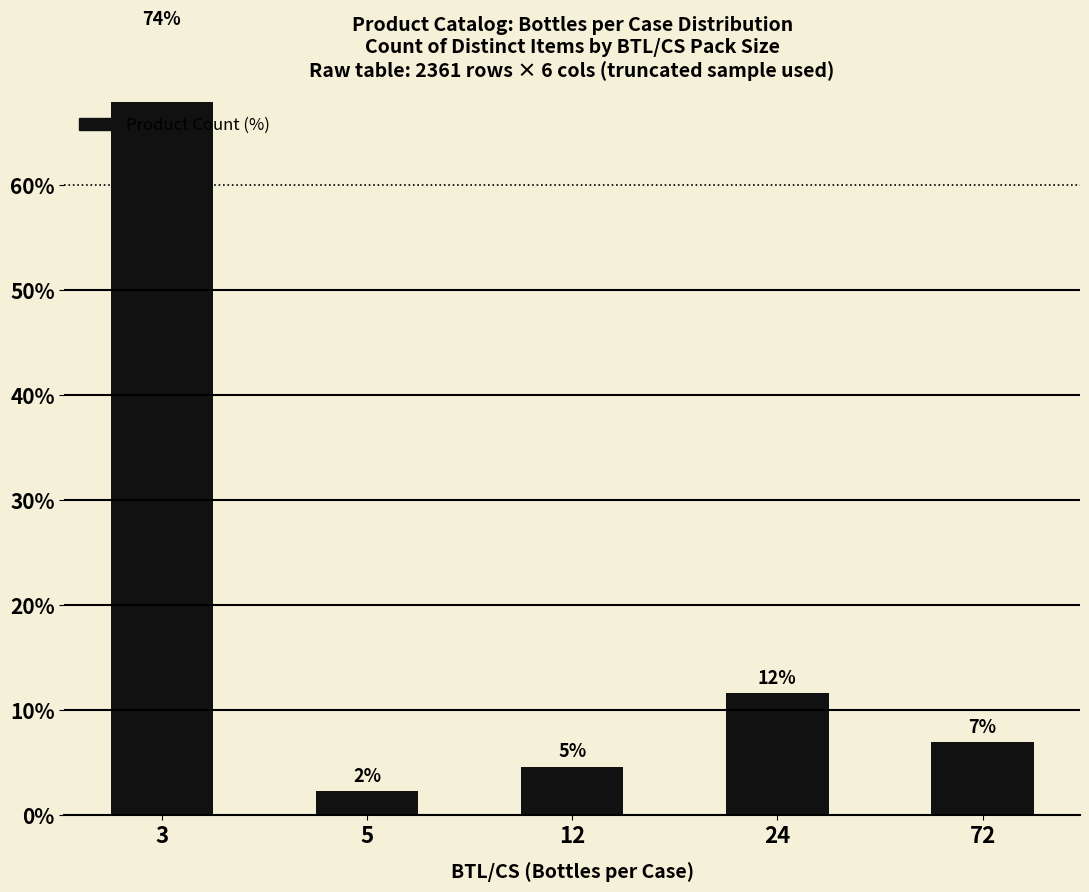

True or false: the data shows 5.8 at 24.

False